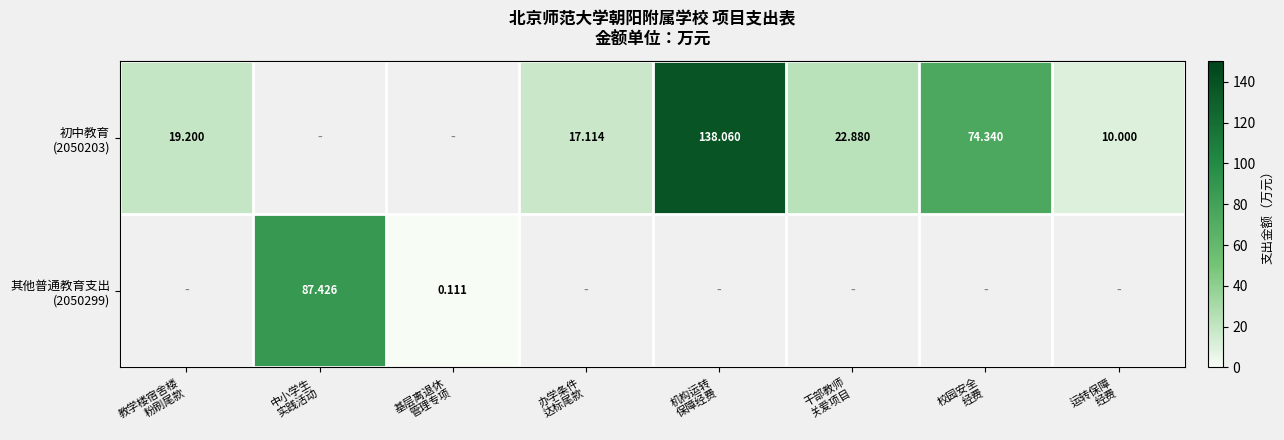

What is the minimum value shown in the chart?

0.1